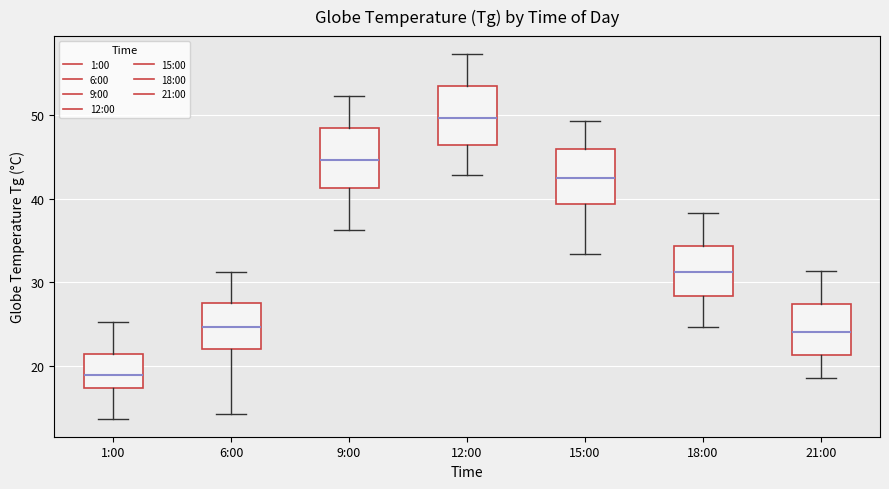

Which box has the highest median line?

12:00